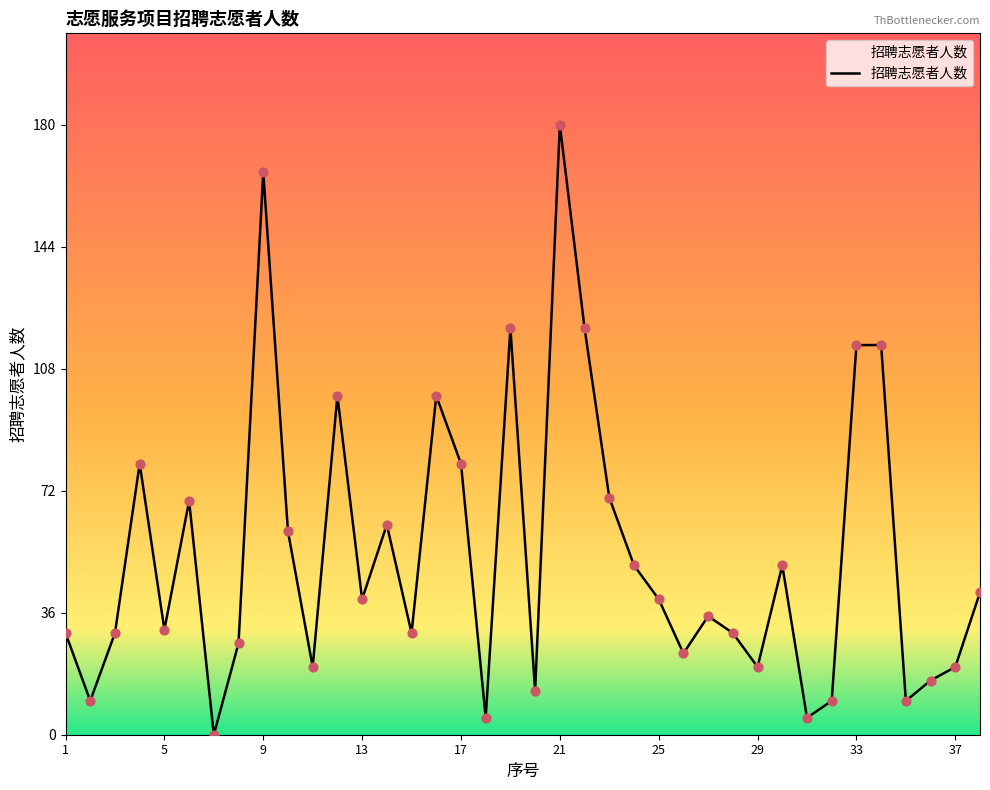

What is the maximum value shown in the chart?

180